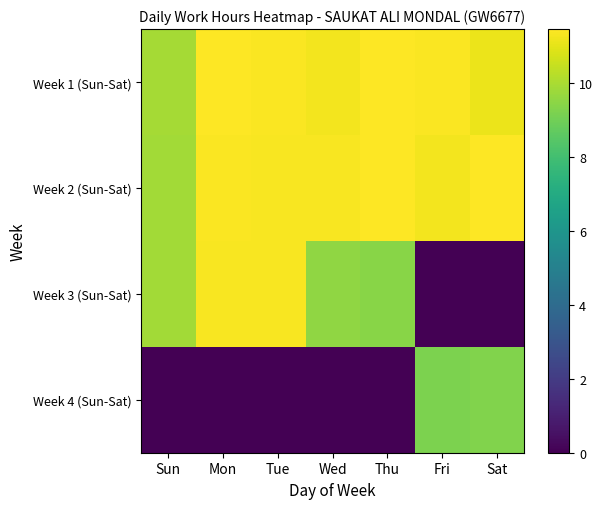

How many categories are shown in the chart?

7